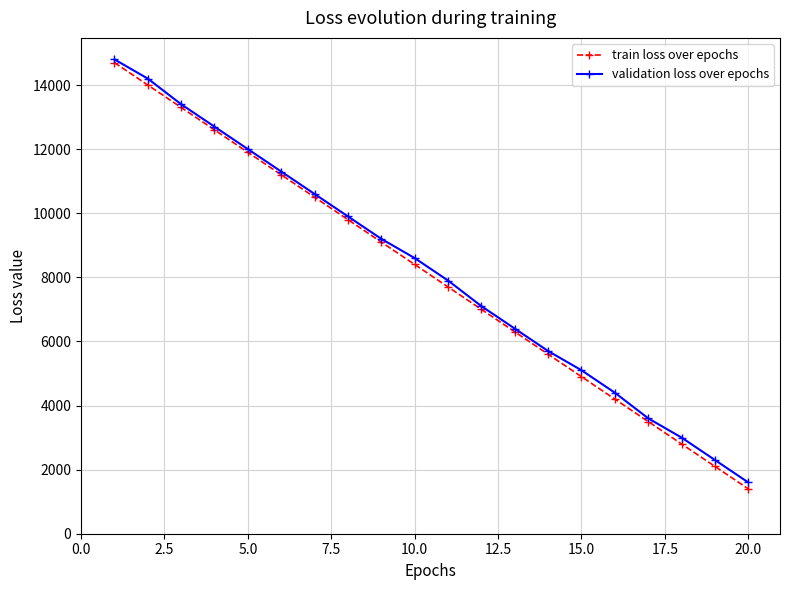

What is the greatest value displayed?

14800